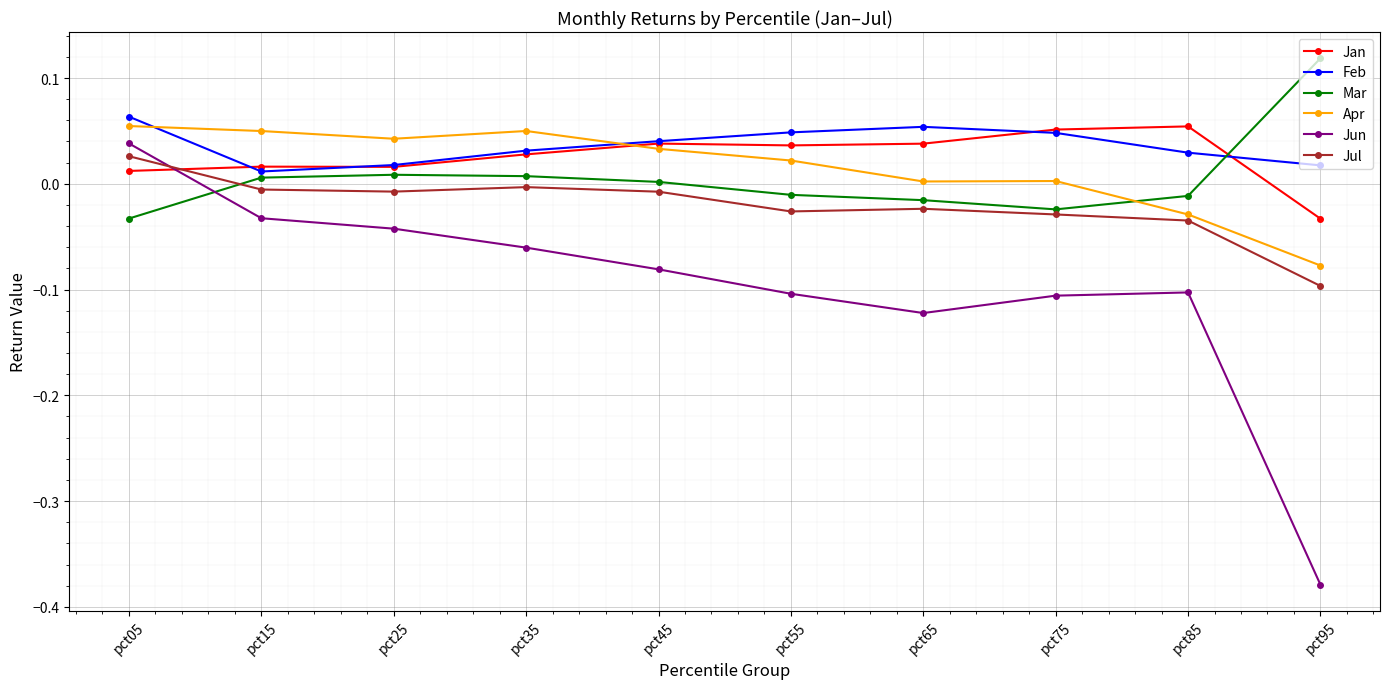

Rank the series at pct65 from highest to lowest value.

Feb, Jan, Apr, Mar, Jul, Jun